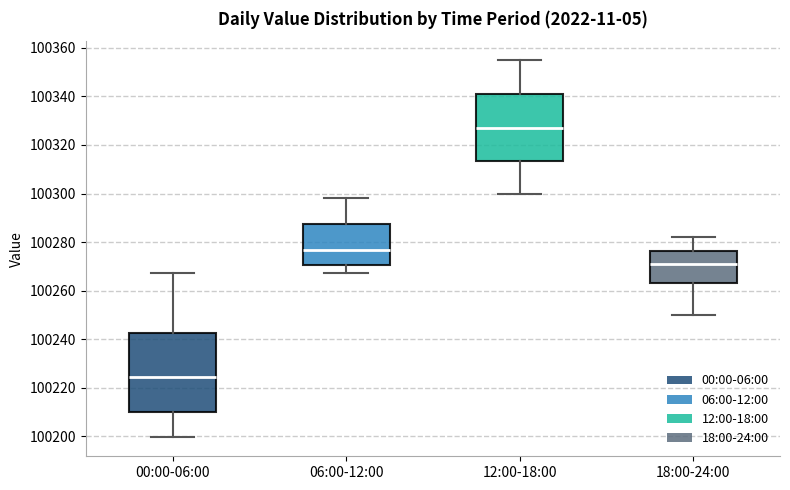

Which box is the tallest, from its lower edge to its upper edge?

00:00-06:00